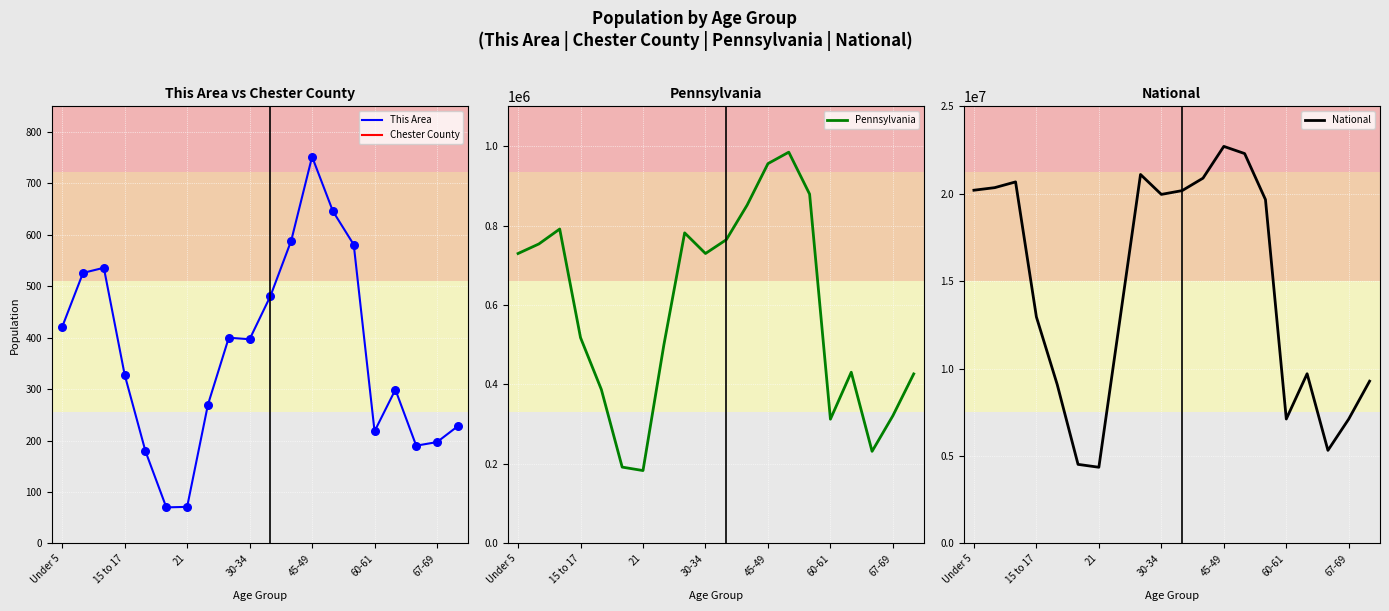

Which series reaches the maximum Y coordinate?

National